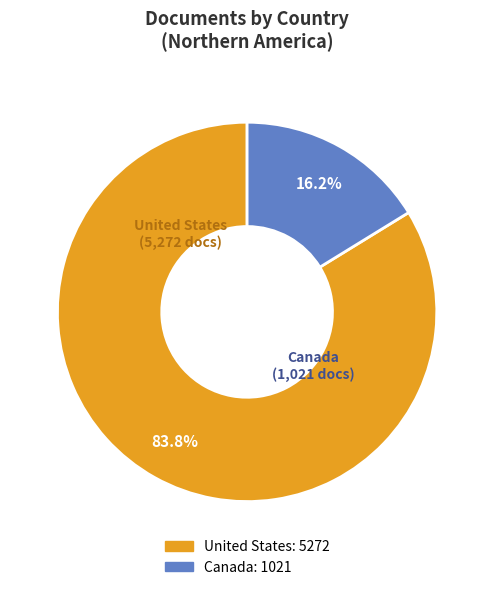

Combined, do United States and Canada account for over 50%?

Yes